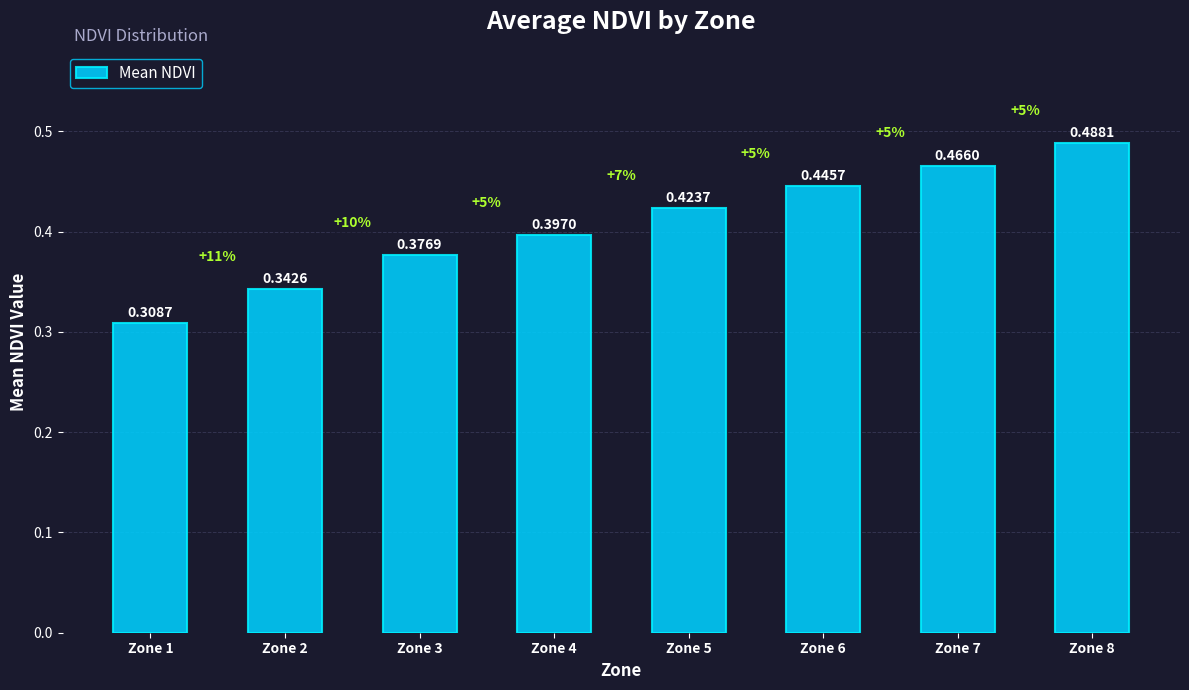

What is the difference between the values at Zone 5 and Zone 2?

0.1